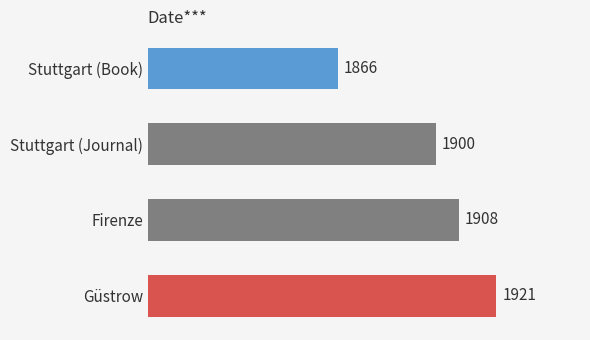

The value at Firenze is 1908. True or false?

True